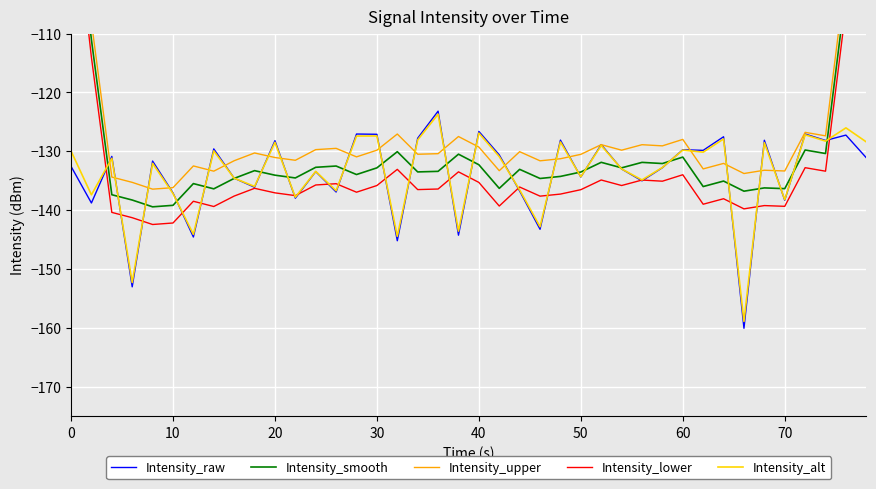

The Intensity_raw series shows -126.6 at 40. True or false?

True